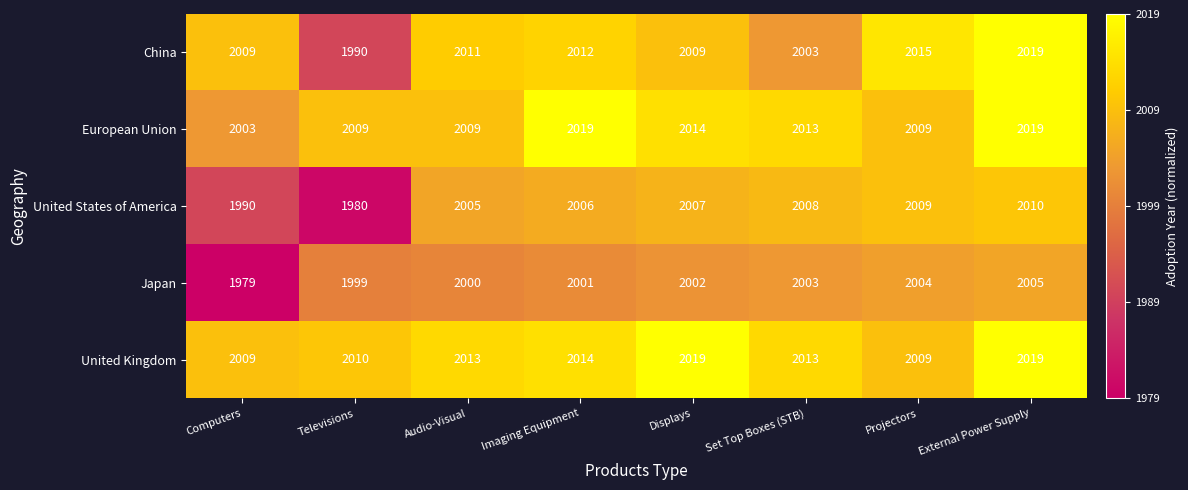

What is the sum of the United Kingdom values at External Power Supply and Displays?

4038